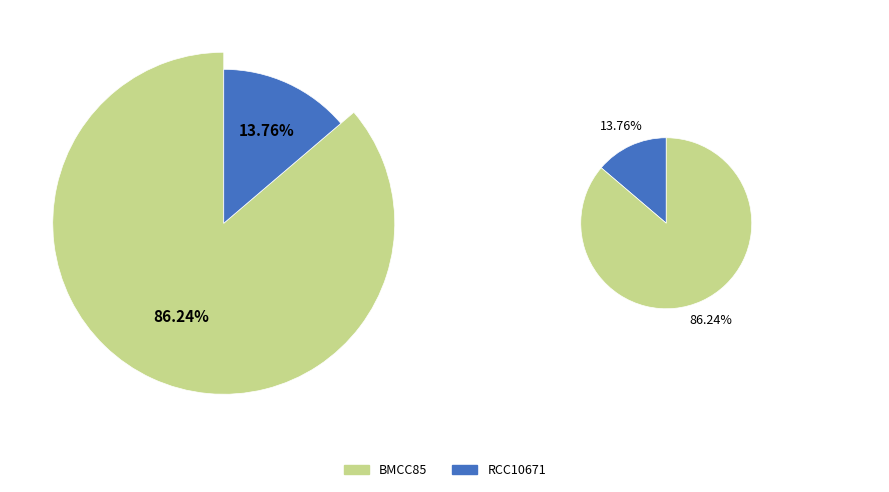

How many slices are in this pie chart?

2